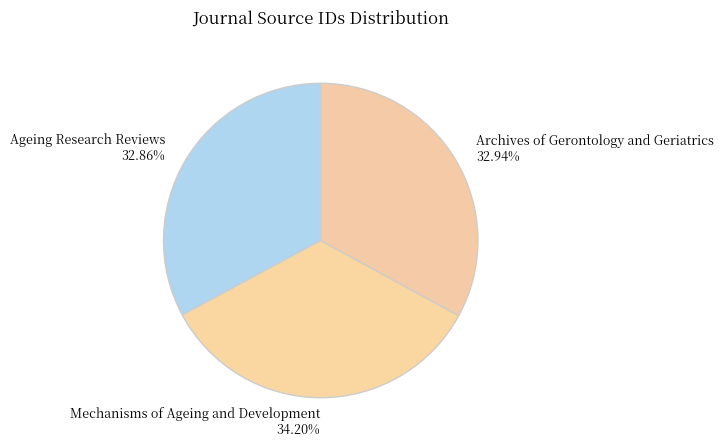

How many segments does this pie chart have?

3